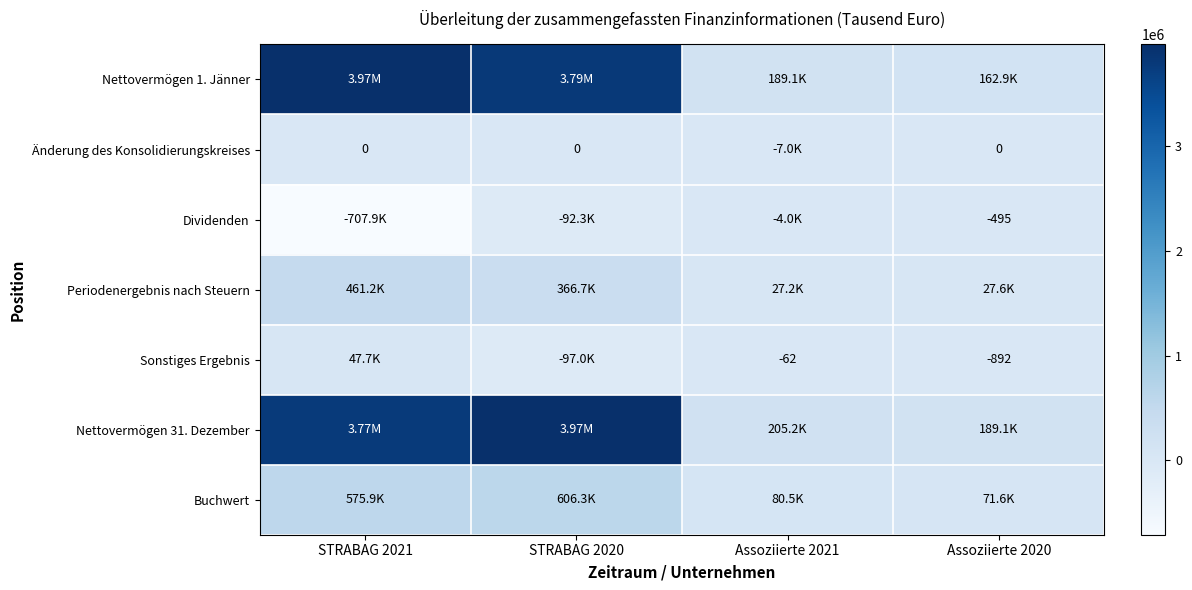

Which series changed the most between STRABAG 2020 and Assoziierte 2020?

Nettovermögen 31. Dezember